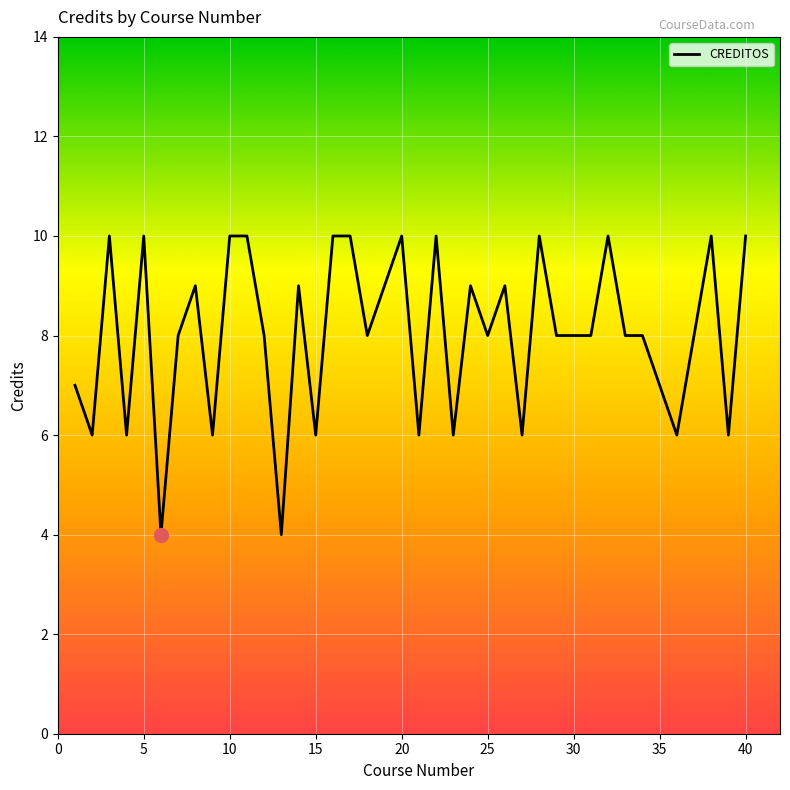

What is the smallest value displayed?

4